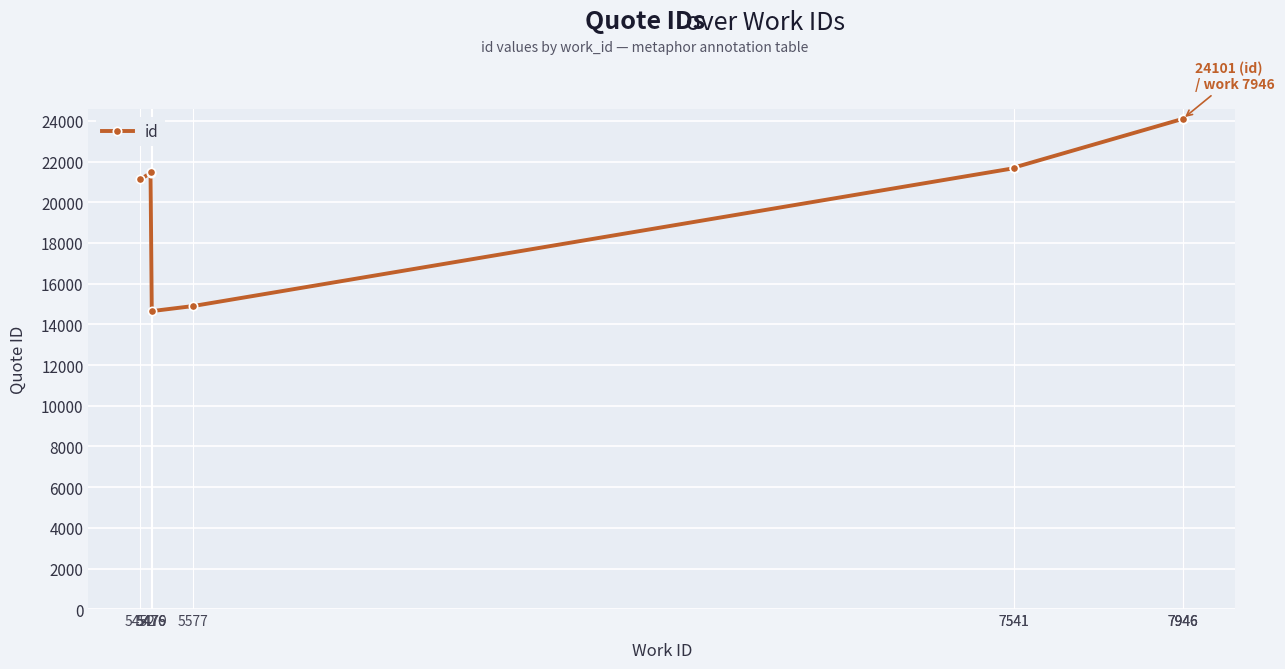

Reading left to right, transcribe all the data shown in this chart.

21122	21442	21464	14650	14896	21669	21699	24099	24100	24101